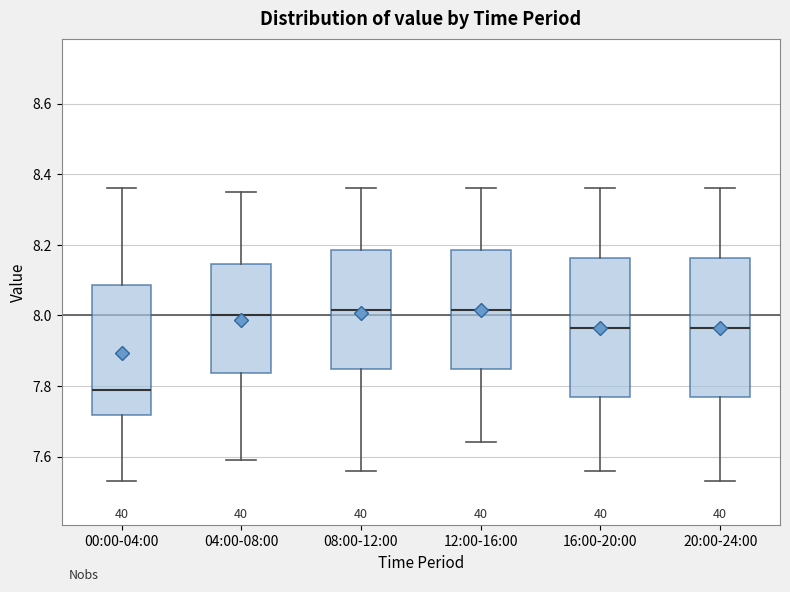

Reading left to right, transcribe this box plot: for each box, give where its median line is, the range the box spans, and where its two whiskers end, as read against the y-axis. The values are not printed on the chart, so give them approximately, as read against the axis.

00:00-04:00: median 7.80, box 7.72 to 8.08, whiskers 7.54 to 8.36
04:00-08:00: median 8.00, box 7.84 to 8.14, whiskers 7.60 to 8.36
08:00-12:00: median 8.02, box 7.84 to 8.18, whiskers 7.56 to 8.36
12:00-16:00: median 8.02, box 7.84 to 8.18, whiskers 7.64 to 8.36
16:00-20:00: median 7.96, box 7.76 to 8.16, whiskers 7.56 to 8.36
20:00-24:00: median 7.96, box 7.76 to 8.16, whiskers 7.54 to 8.36